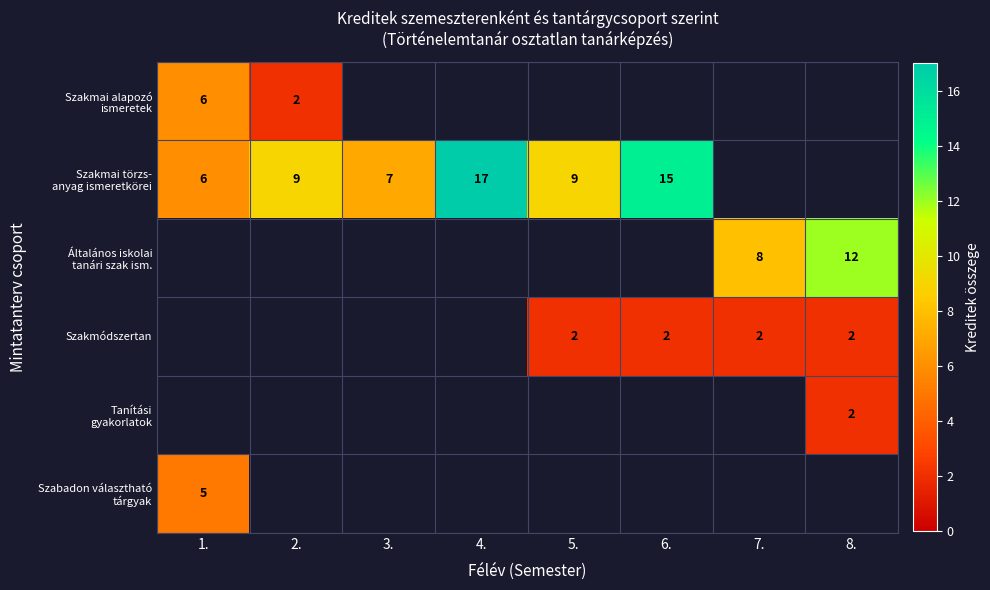

True or false: Szakmódszertan has a value of 2 at 5..

True